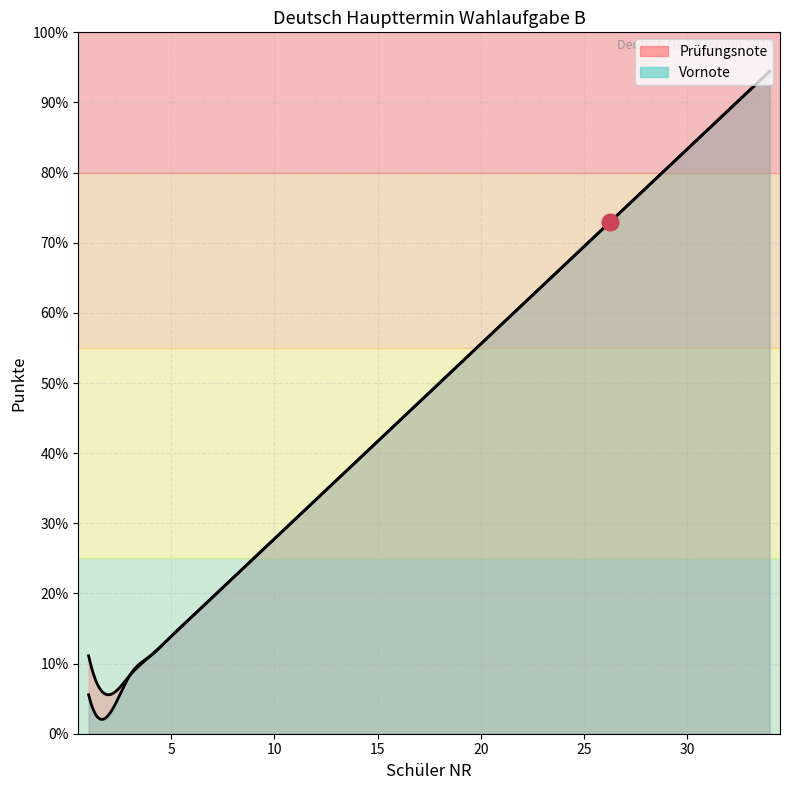

At which category is the sum across all series the highest?

34